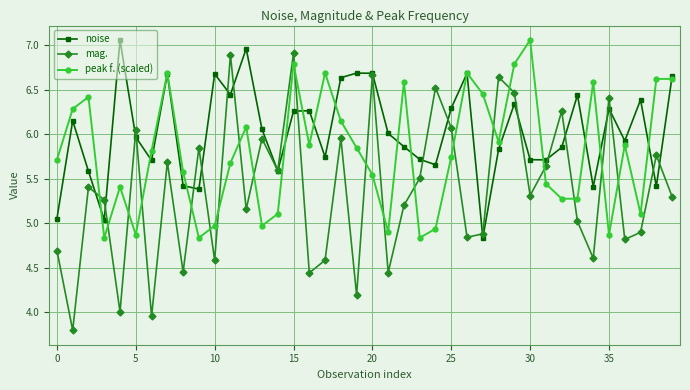

List the series in order of their overall mean, lowest first.

mag., peak f. (scaled), noise